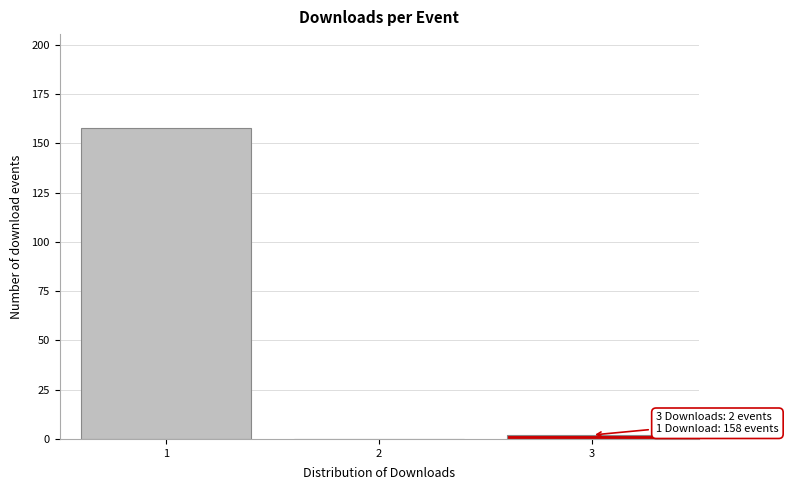

Over which range of the x-axis is the bar tallest?

0.5 to 1.5